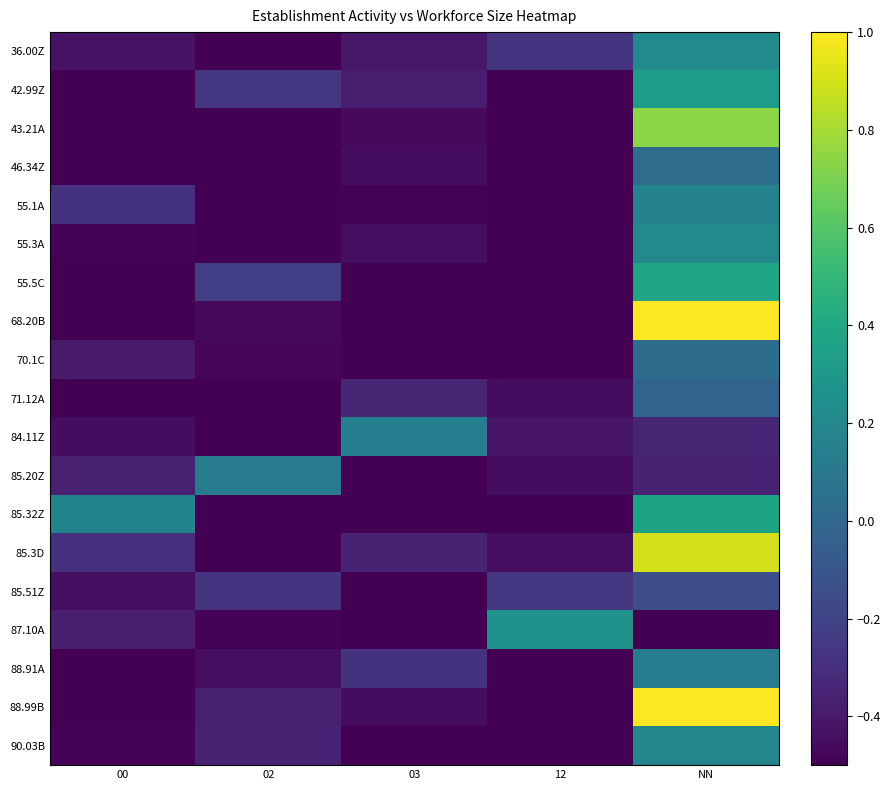

What is the minimum value shown in the chart?

-0.5